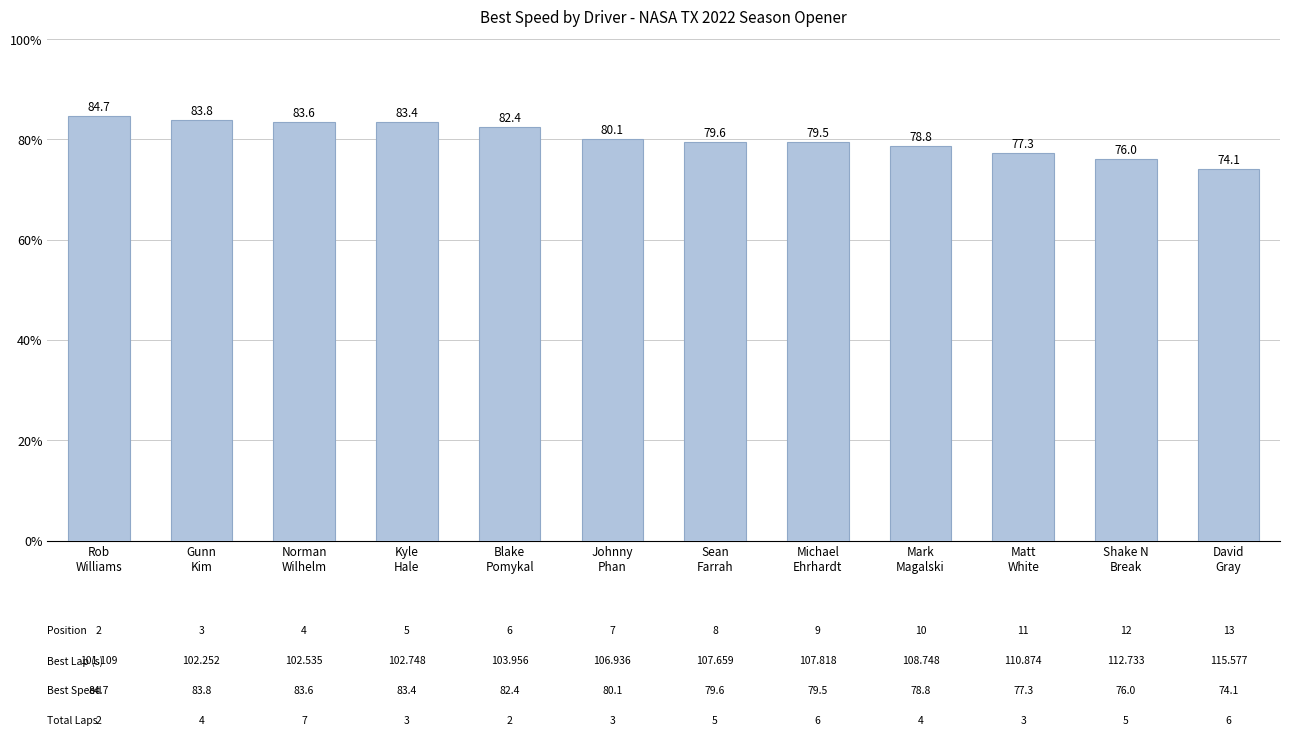

What is the change in value from Mark
Magalski to David
Gray?

-4.7